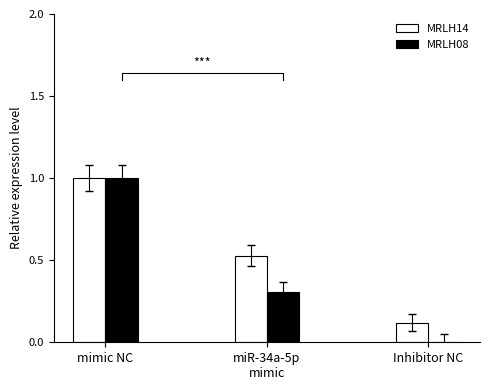

The value of MRLH08 at Inhibitor NC is -0.6. True or false?

False